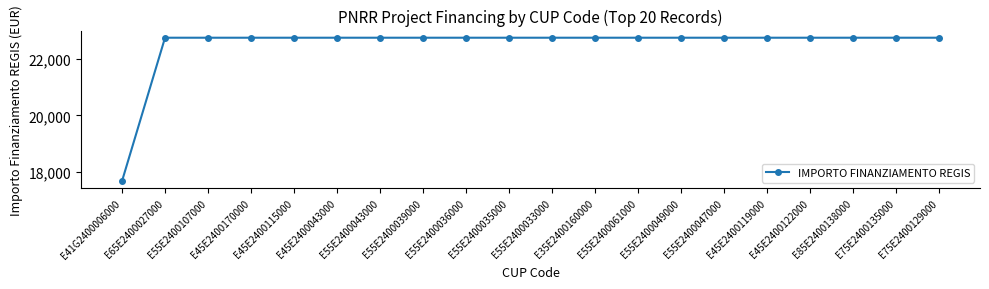

Reading left to right, what are all the values shown in this chart?

E41G2400006000=17674.8	E65E2400027000=22750.0	E55E2400107000=22750.0	E45E2400170000=22750.0	E45E2400115000=22750.0	E45E2400043000=22750.0	E55E2400043000=22750.0	E55E2400039000=22750.0	E55E2400036000=22750.0	E55E2400035000=22750.0	E55E2400033000=22750.0	E35E2400160000=22750.0	E55E2400061000=22750.0	E55E2400049000=22750.0	E55E2400047000=22750.0	E45E2400119000=22750.0	E45E2400122000=22750.0	E85E2400138000=22750.0	E75E2400135000=22750.0	E75E2400129000=22750.0